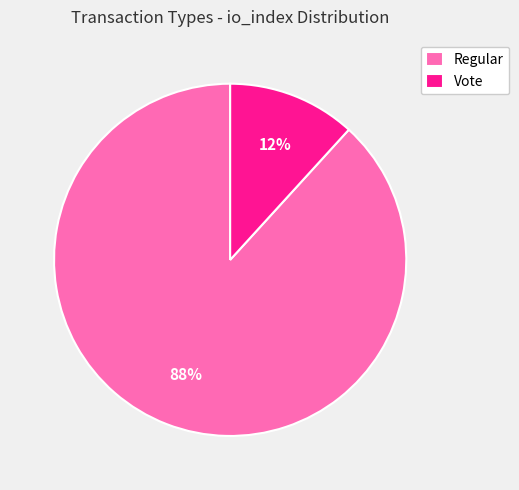

Count the number of slices in the pie.

2